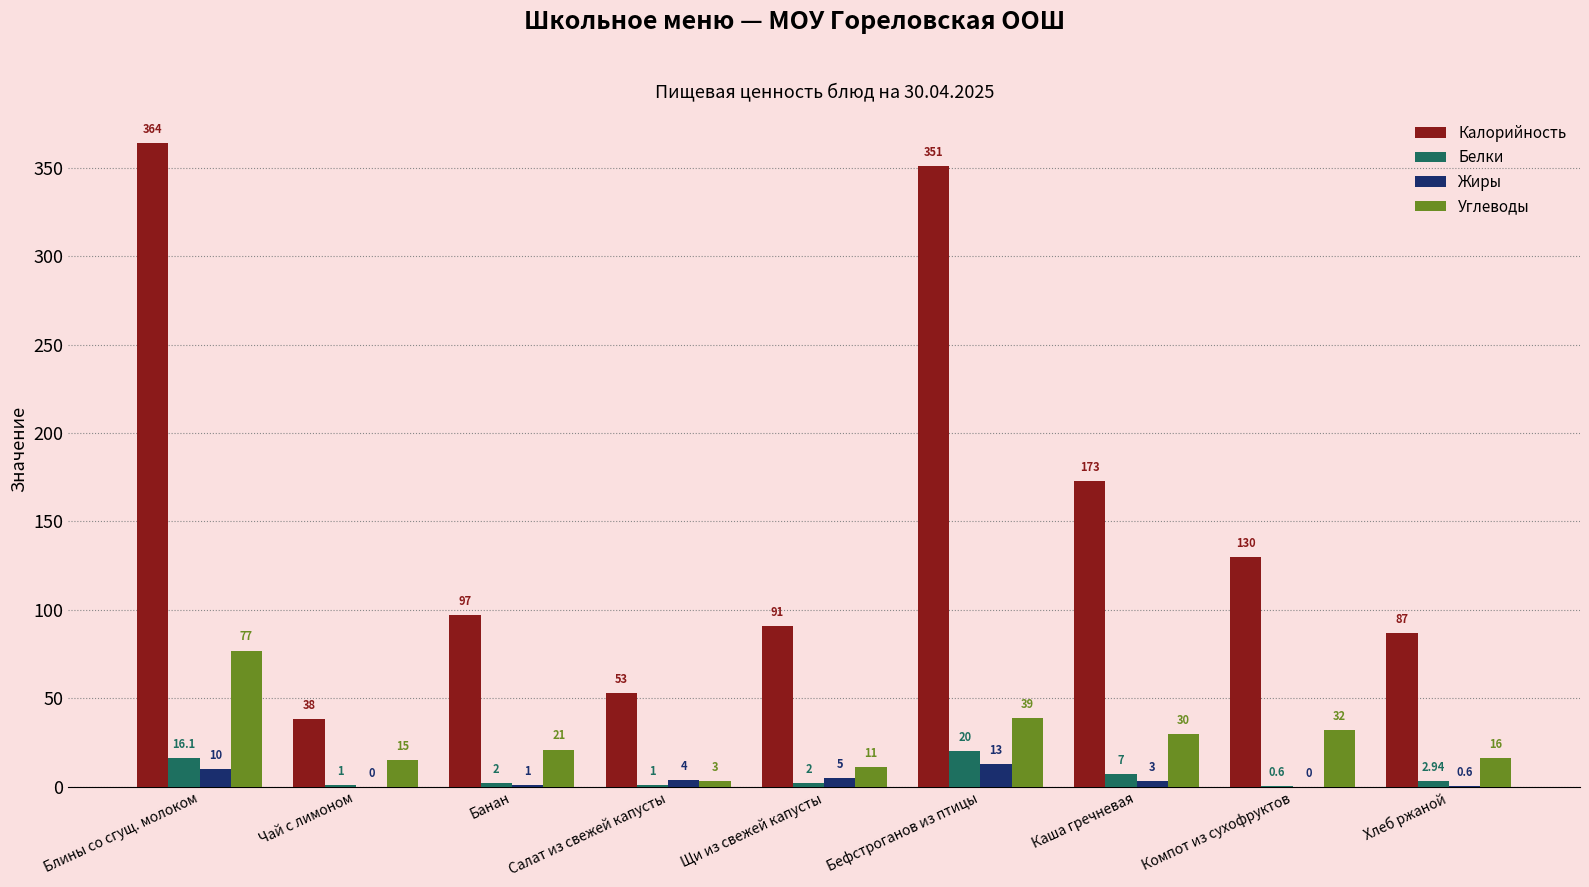

How many distinct data groups are displayed?

4